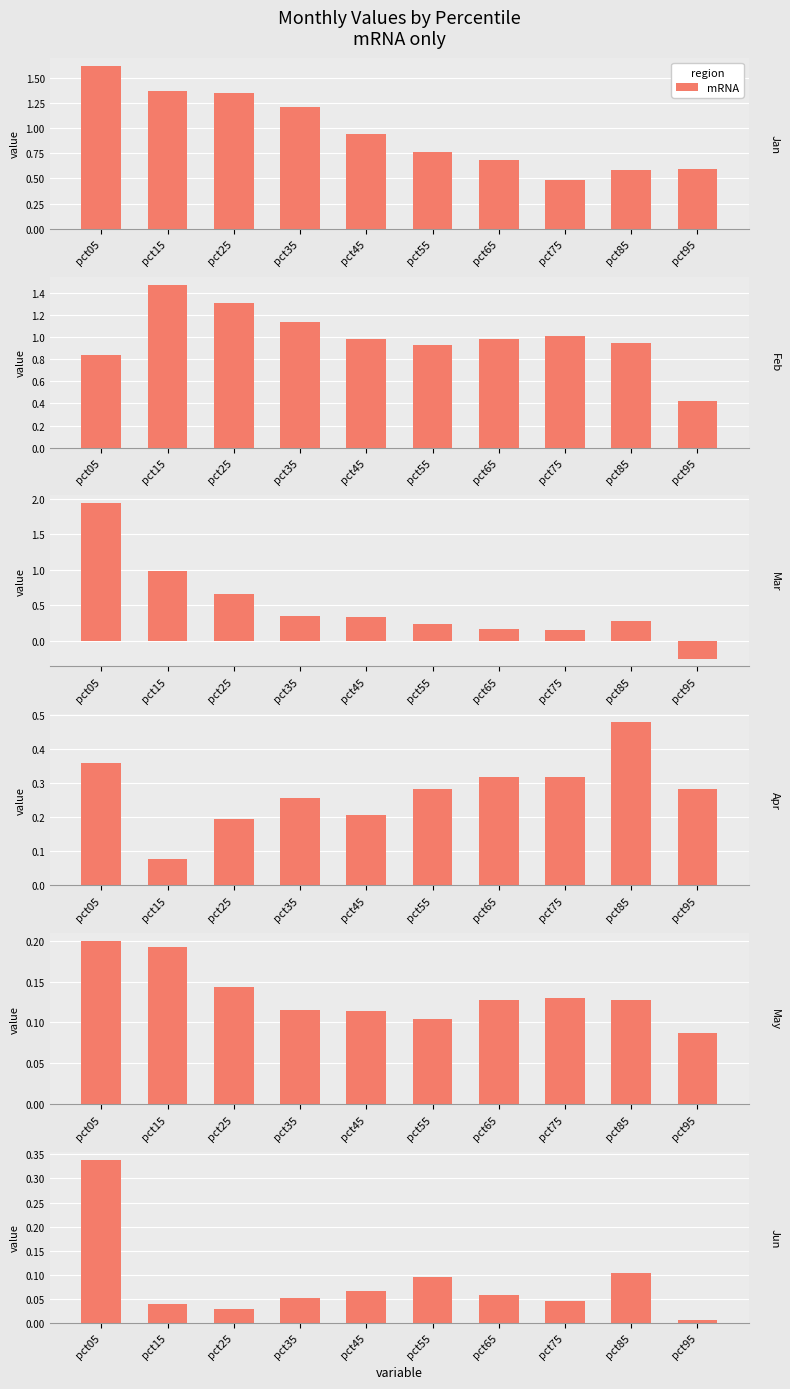

Which series has the widest spread of values?

Mar